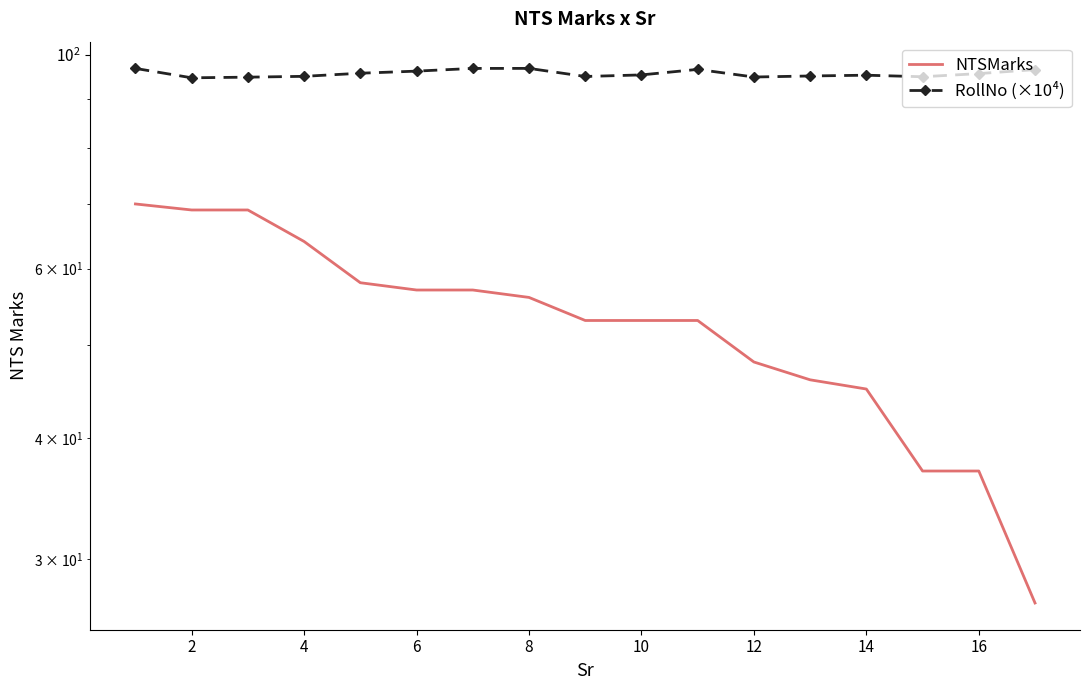

True or false: NTSMarks and RollNo (×10⁴) cross at least once.

False